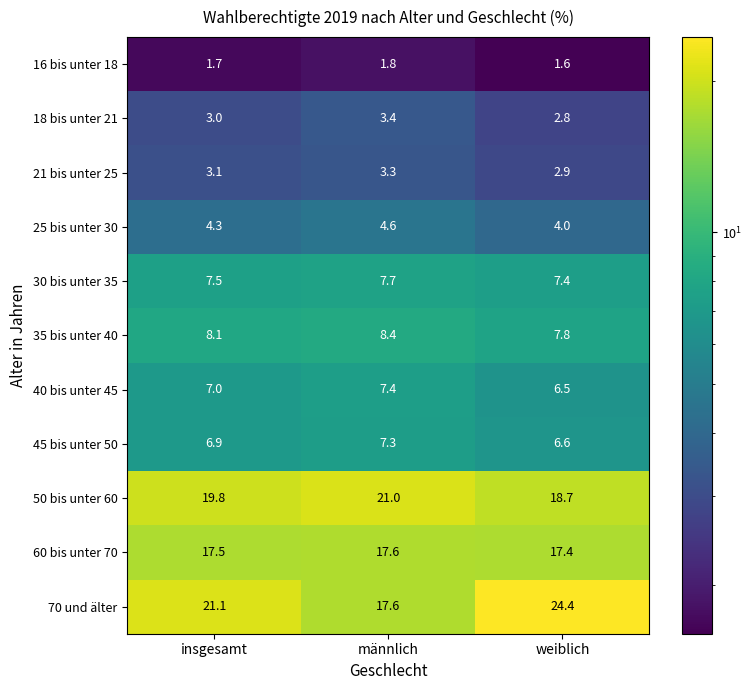

At how many categories does at least one series exceed 8?

3